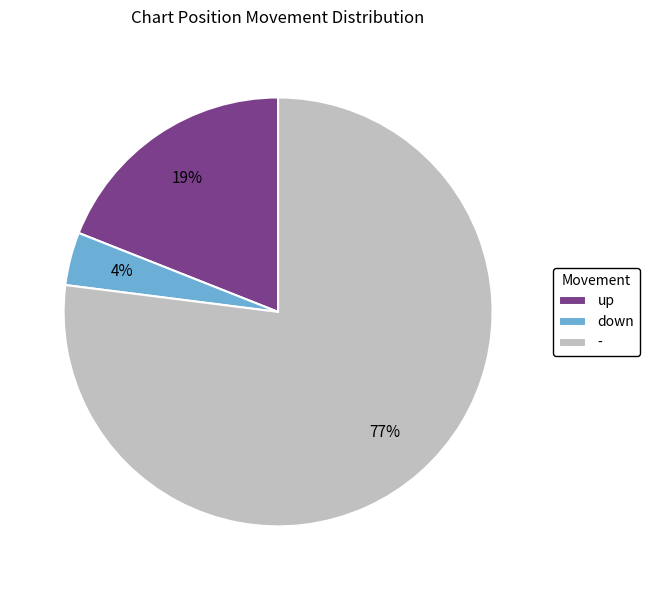

Which has a higher value, down or up?

up